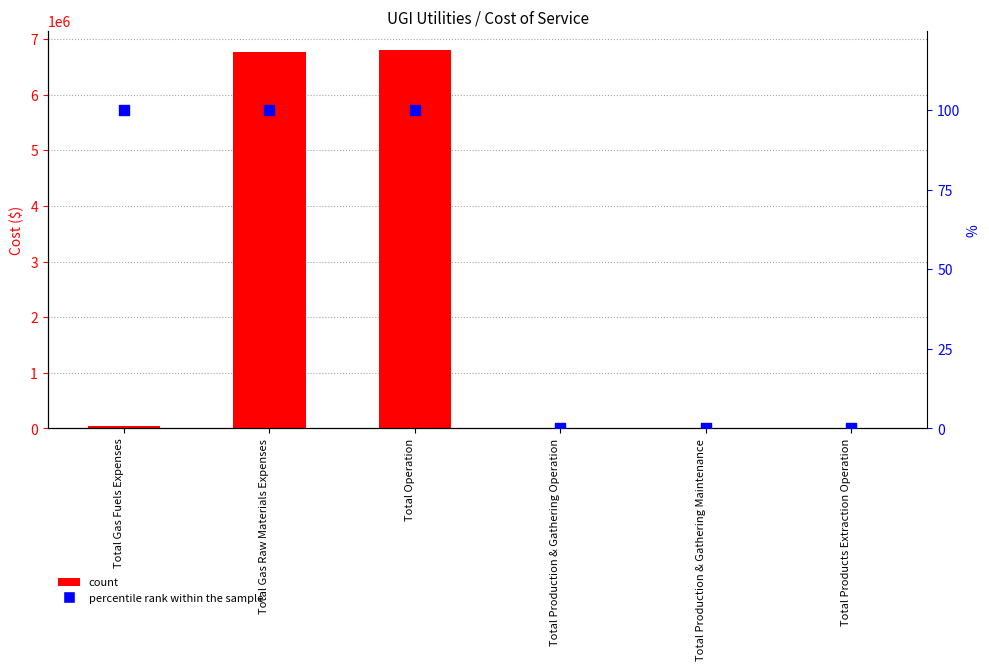

At how many categories does at least one series exceed 4141105?

2